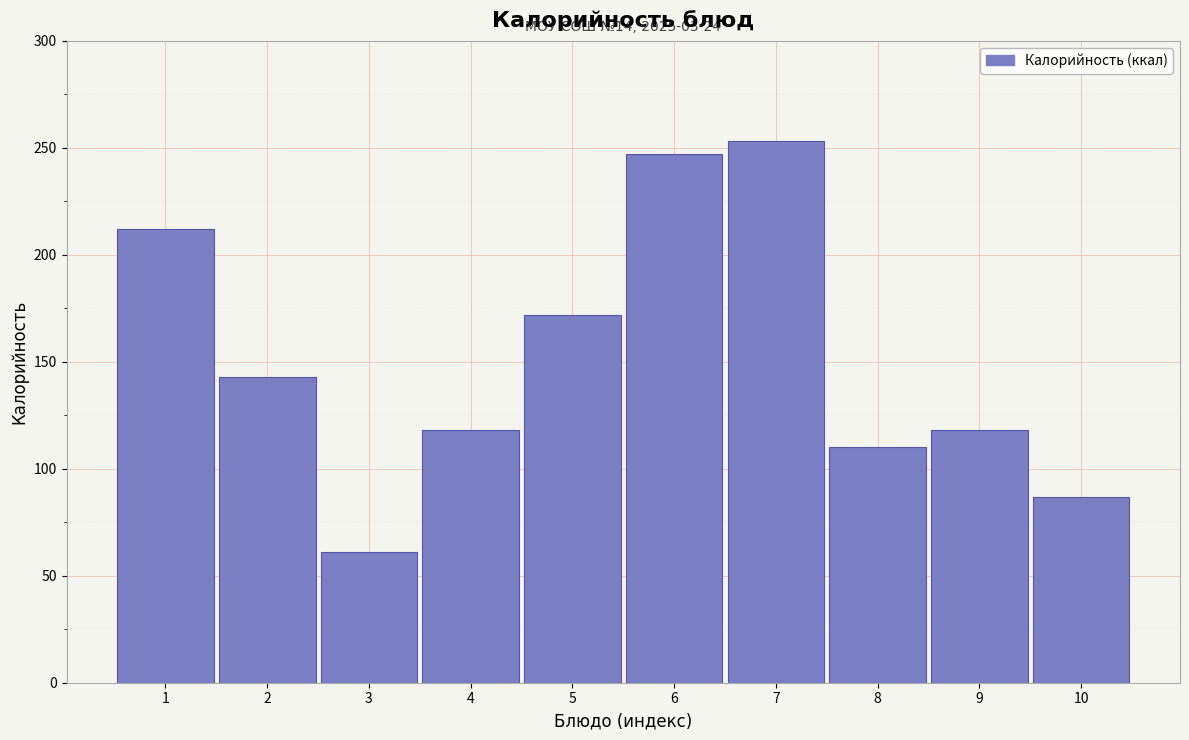

Reading left to right, transcribe all the data shown in this chart.

212	143	61	118	172	247	253	110	118	87